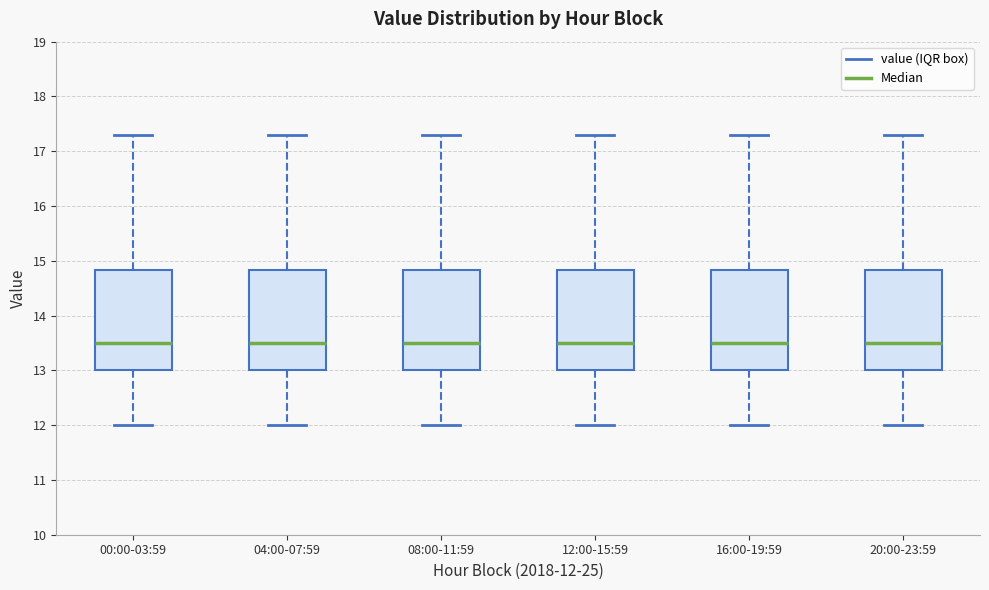

Reading left to right, transcribe this box plot: for each box, give where its median line is, the range the box spans, and where its two whiskers end, as read against the y-axis. The values are not printed on the chart, so give them approximately, as read against the axis.

00:00-03:59: median 13.5, box 13.0 to 14.8, whiskers 12.0 to 17.3
04:00-07:59: median 13.5, box 13.0 to 14.8, whiskers 12.0 to 17.3
08:00-11:59: median 13.5, box 13.0 to 14.8, whiskers 12.0 to 17.3
12:00-15:59: median 13.5, box 13.0 to 14.8, whiskers 12.0 to 17.3
16:00-19:59: median 13.5, box 13.0 to 14.8, whiskers 12.0 to 17.3
20:00-23:59: median 13.5, box 13.0 to 14.8, whiskers 12.0 to 17.3